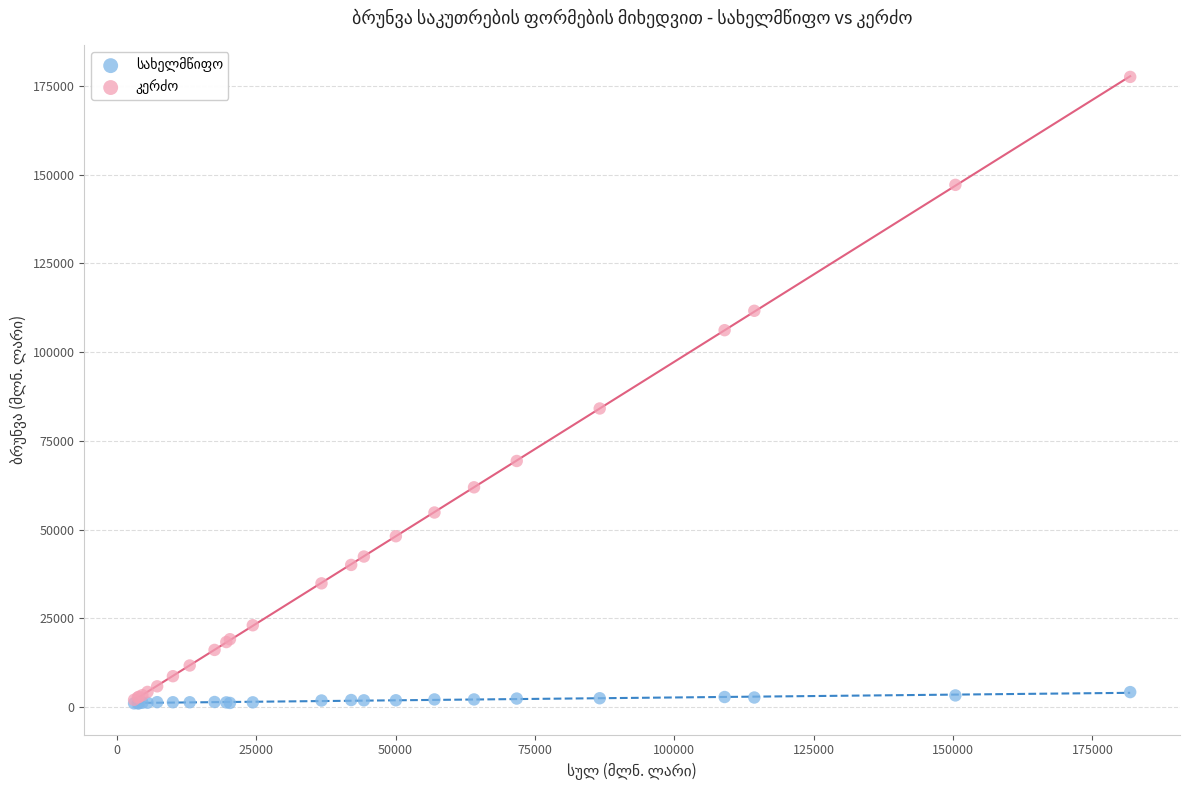

Across all series, what Y value is closest to 89295?

84127.5